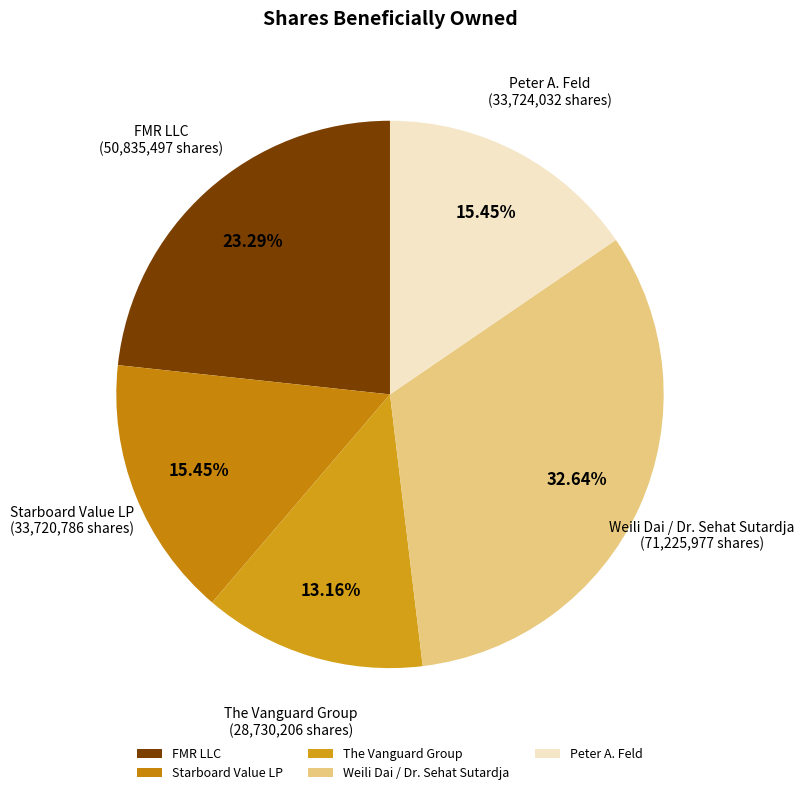

Count the number of slices in the pie.

5